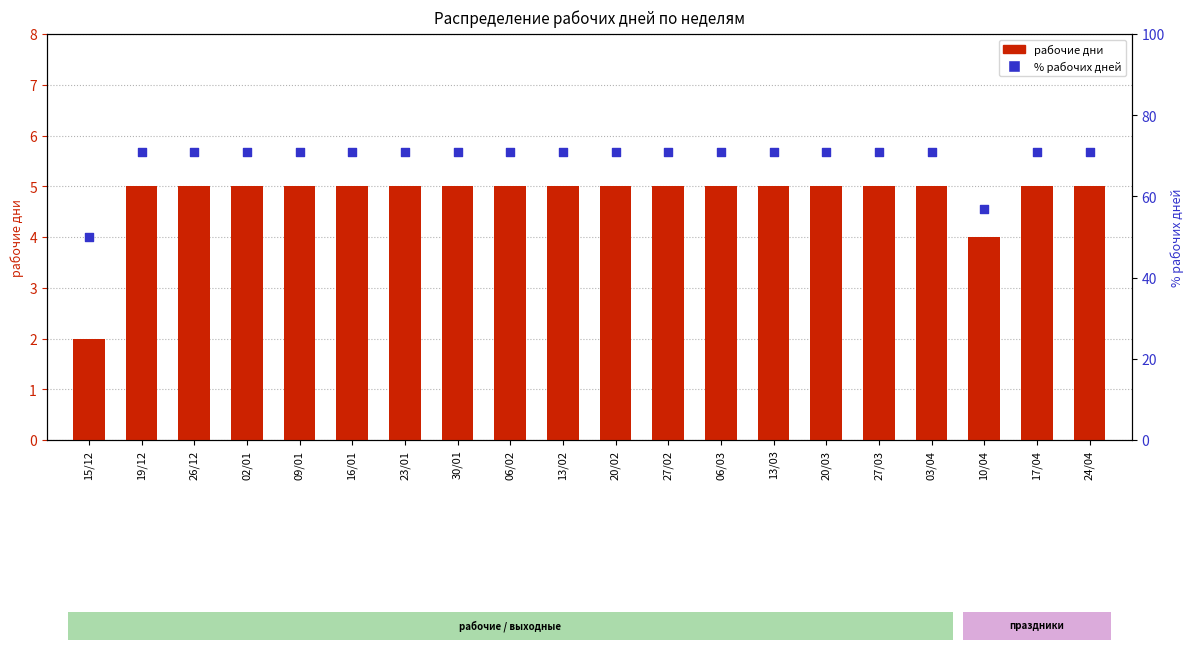

Which series has the largest total across all categories?

% рабочих дней